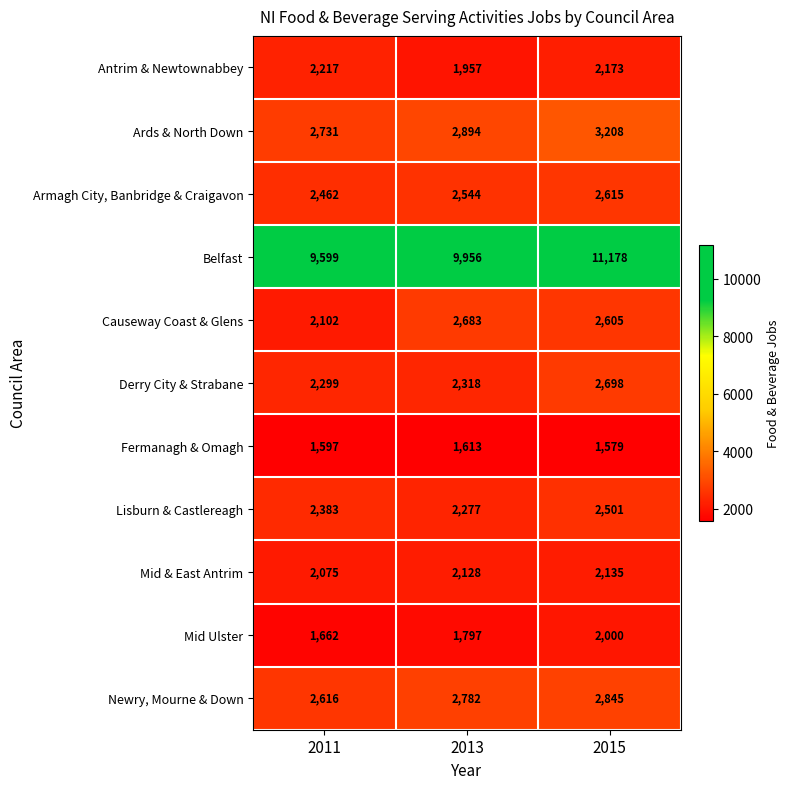

Which series has the widest spread of values?

Belfast